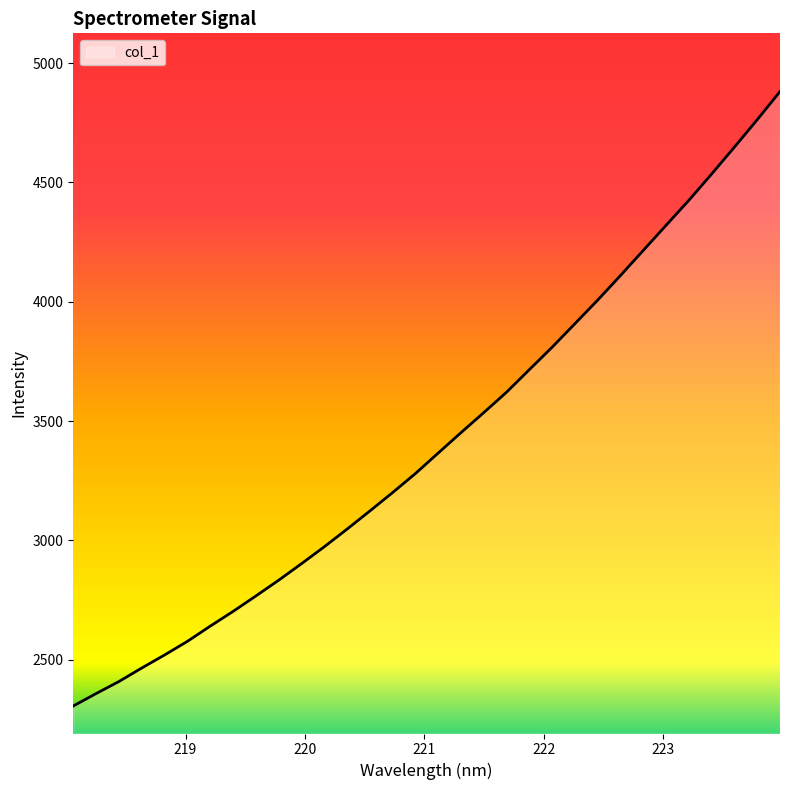

What is the maximum value shown in the chart?

4881.0